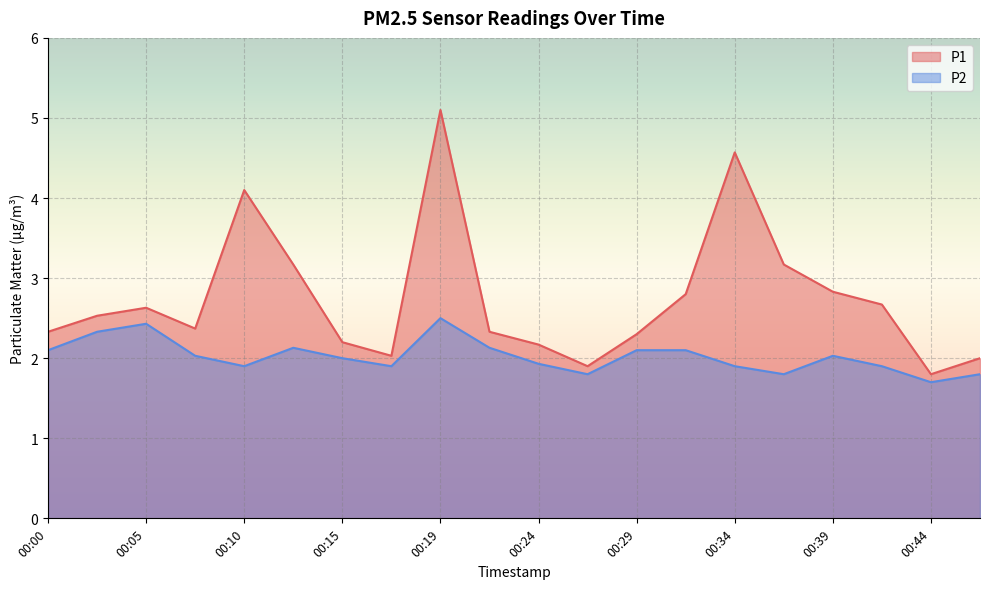

Which series has the widest spread of values?

P1